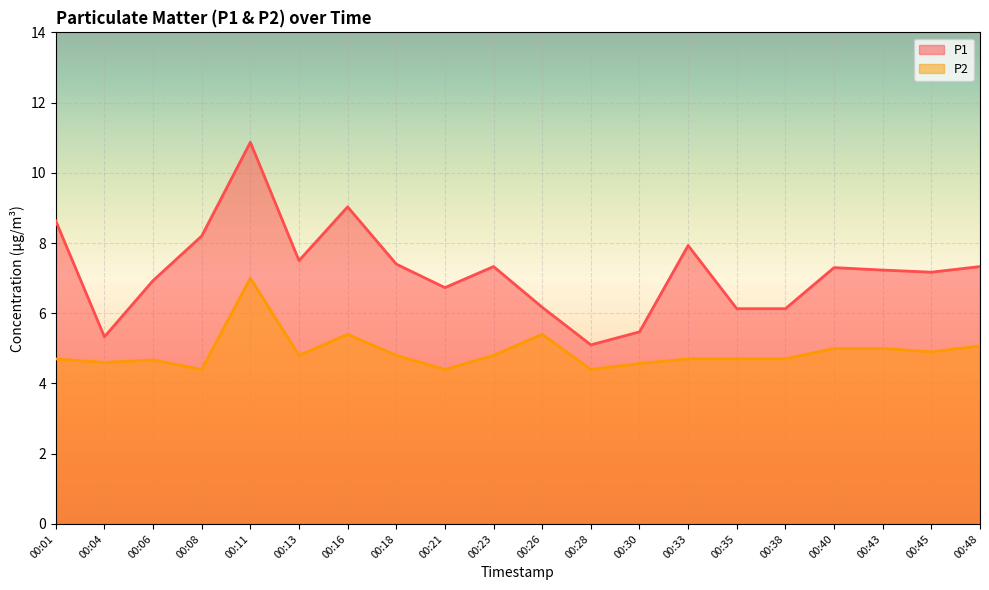

Is it true that P2 equals 4.7 at 00:01?

True